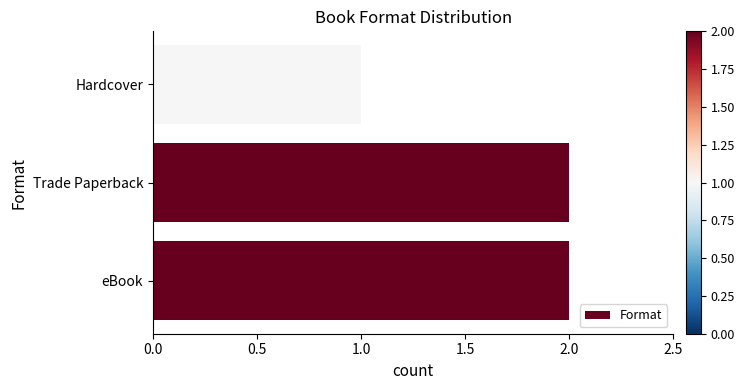

What is the ratio of the value at Hardcover to the value at Trade Paperback?

0.5